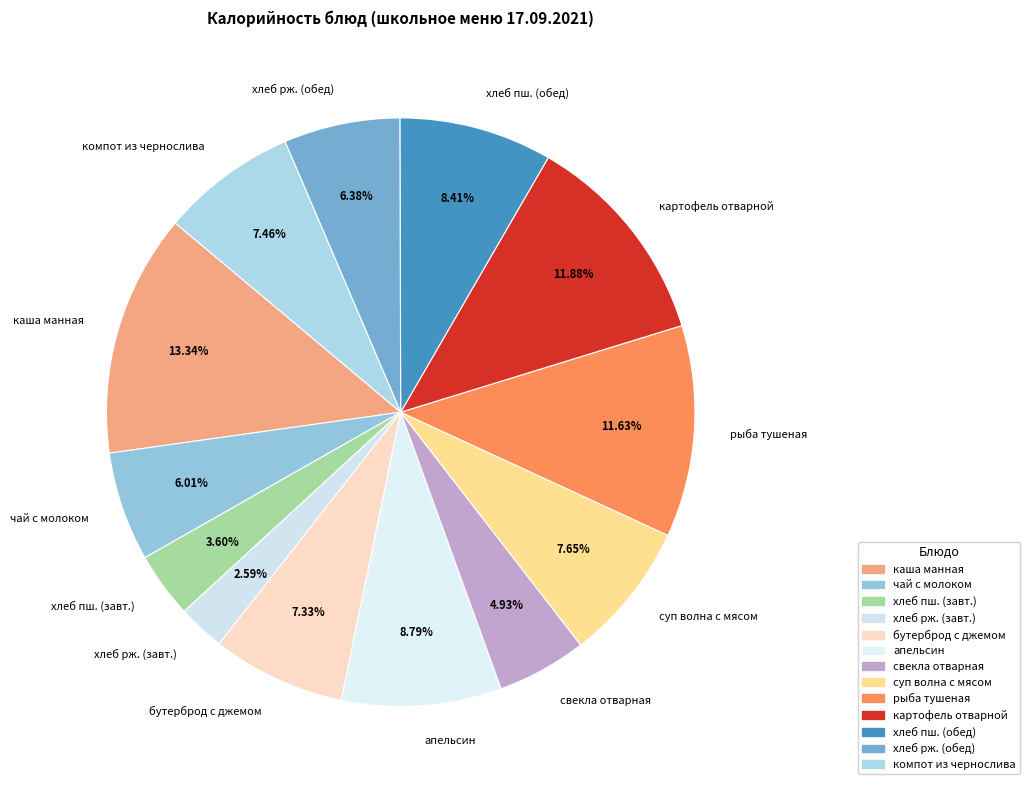

Does any single category account for the majority?

No